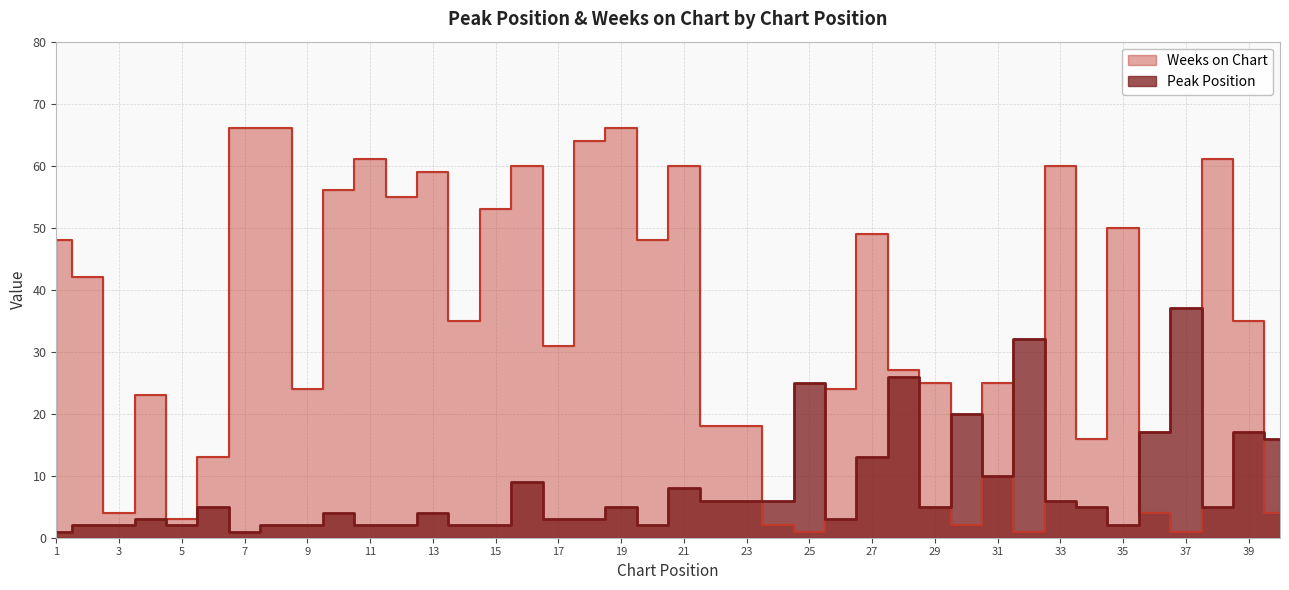

Between 25 and 27, which series saw the biggest shift?

Weeks on Chart